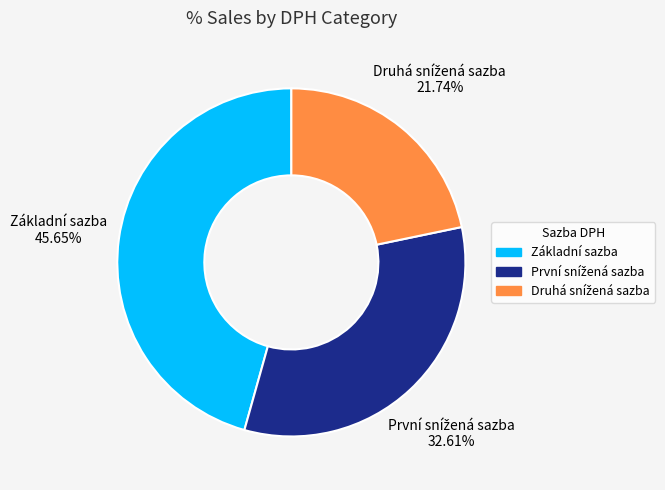

Is it true that Základní sazba is 46% of the pie?

True